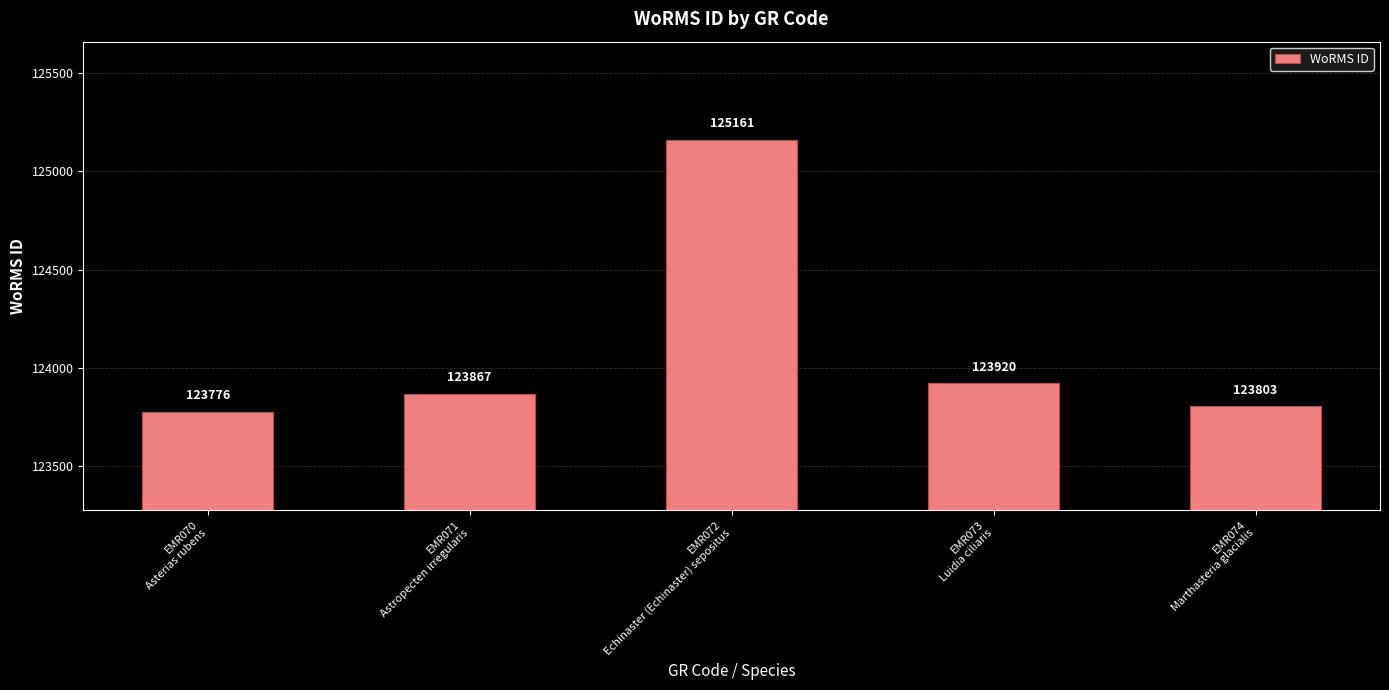

Is it true that the value at EMR074
Marthasteria glacialis is 123803?

True